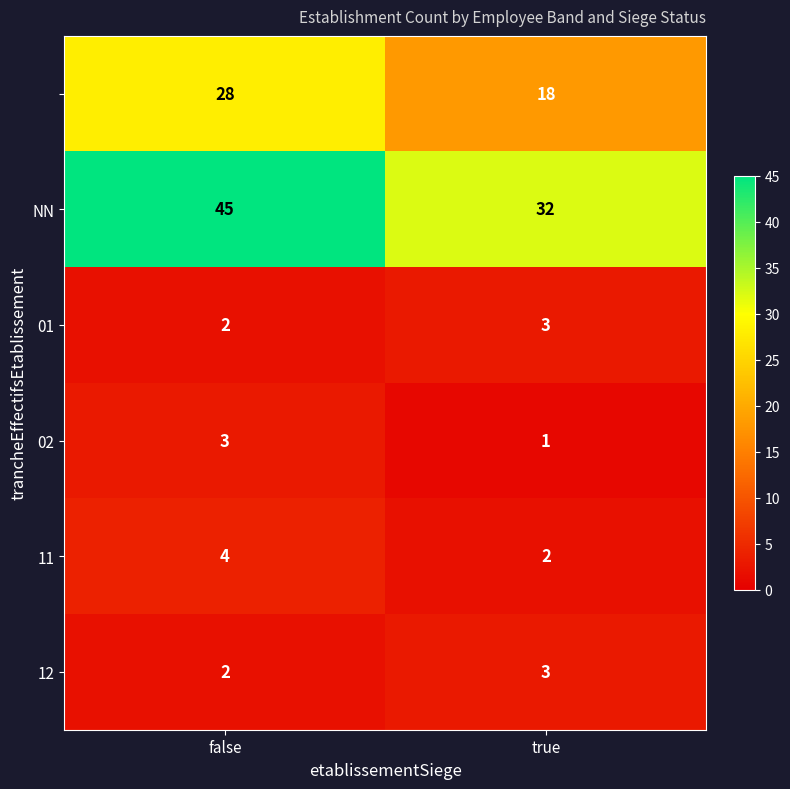

What is the spread (max minus min) of values at true?

31